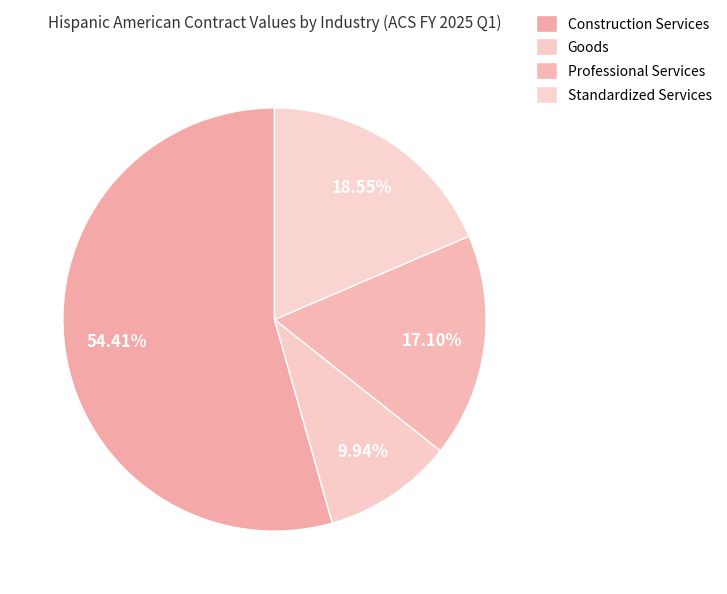

Between Professional Services and Goods, which is larger?

Professional Services